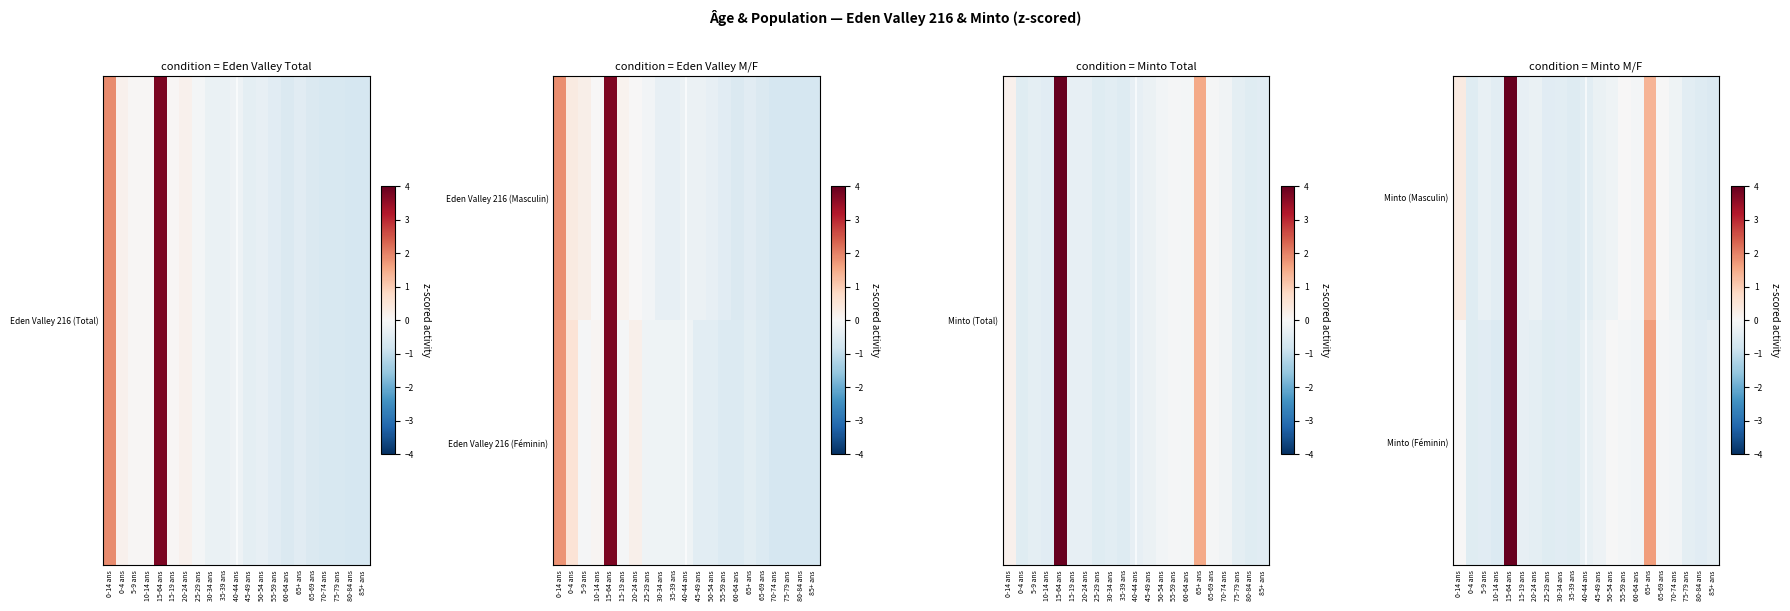

What is the difference between the maximum and minimum values in the Minto (Masculin) series?

4.7